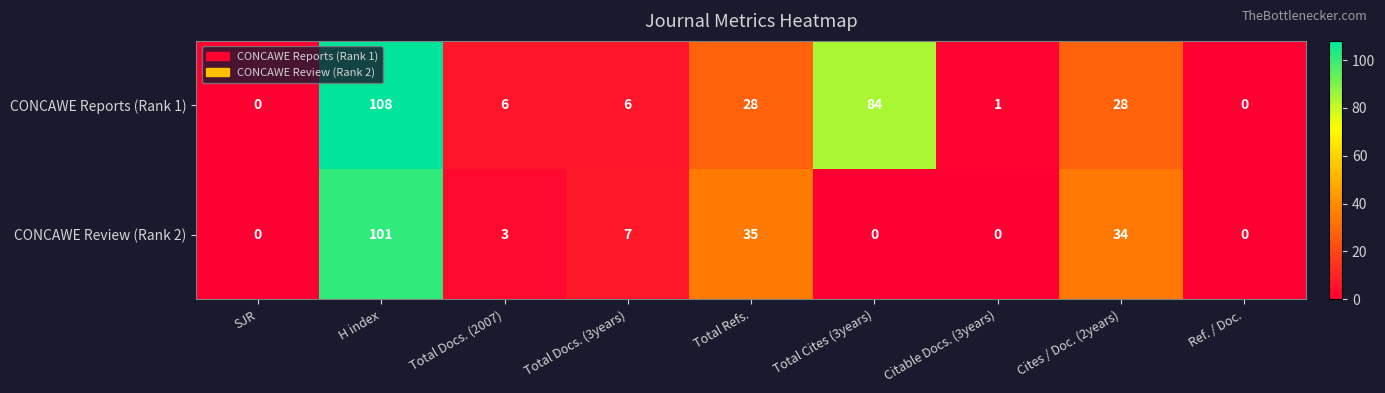

List the series in order of their peak value, highest first.

CONCAWE Reports (Rank 1), CONCAWE Review (Rank 2)